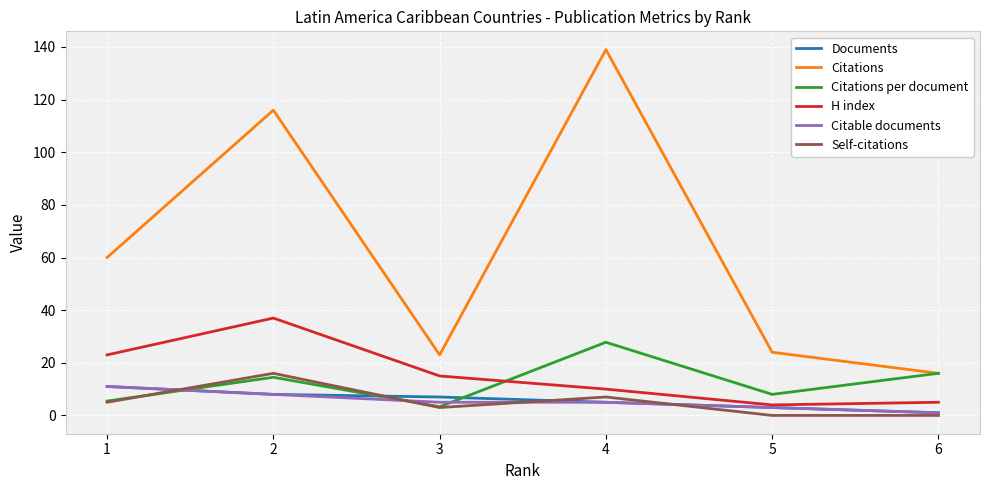

Reading left to right, what are all the values shown in this chart?

Documents: 11.0	8.0	7.0	5.0	3.0	1.0
Citations: 60.0	116.0	23.0	139.0	24.0	16.0
Citations per document: 5.5	14.5	3.3	27.8	8.0	16.0
H index: 23.0	37.0	15.0	10.0	4.0	5.0
Citable documents: 11.0	8.0	5.0	5.0	3.0	1.0
Self-citations: 5.0	16.0	3.0	7.0	0.0	0.0